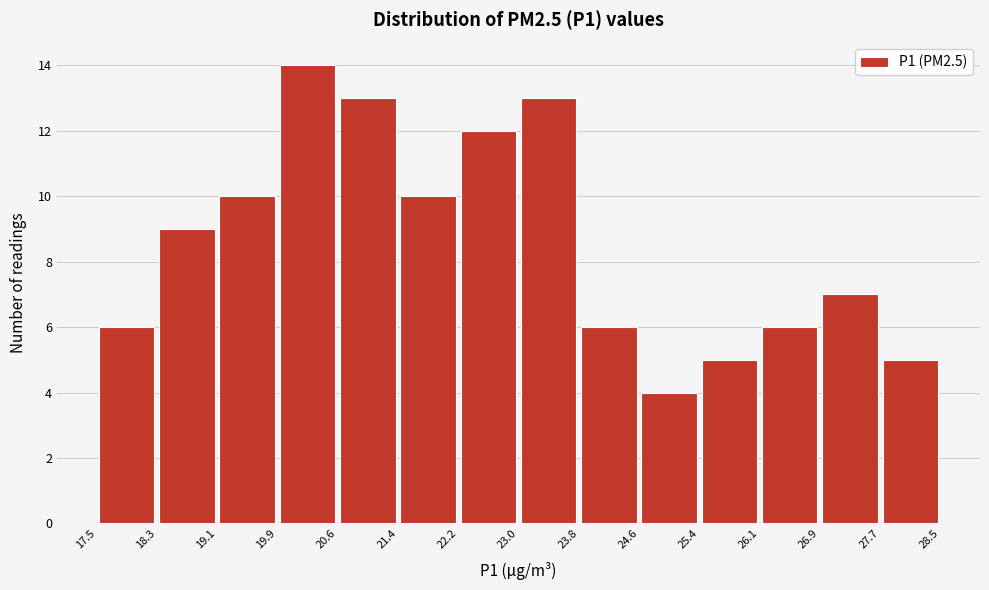

Reading left to right, list every bar in this chart as the range it spans on the x-axis followed by its height. The values are not printed on the chart, so give them approximately, as read against the axis.

17.5 to 18.3: 6
18.3 to 19.1: 9
19.1 to 19.9: 10
19.9 to 20.6: 14
20.6 to 21.4: 13
21.4 to 22.2: 10
22.2 to 23.0: 12
23.0 to 23.8: 13
23.8 to 24.6: 6
24.6 to 25.4: 4
25.4 to 26.1: 5
26.1 to 26.9: 6
26.9 to 27.7: 7
27.7 to 28.5: 5